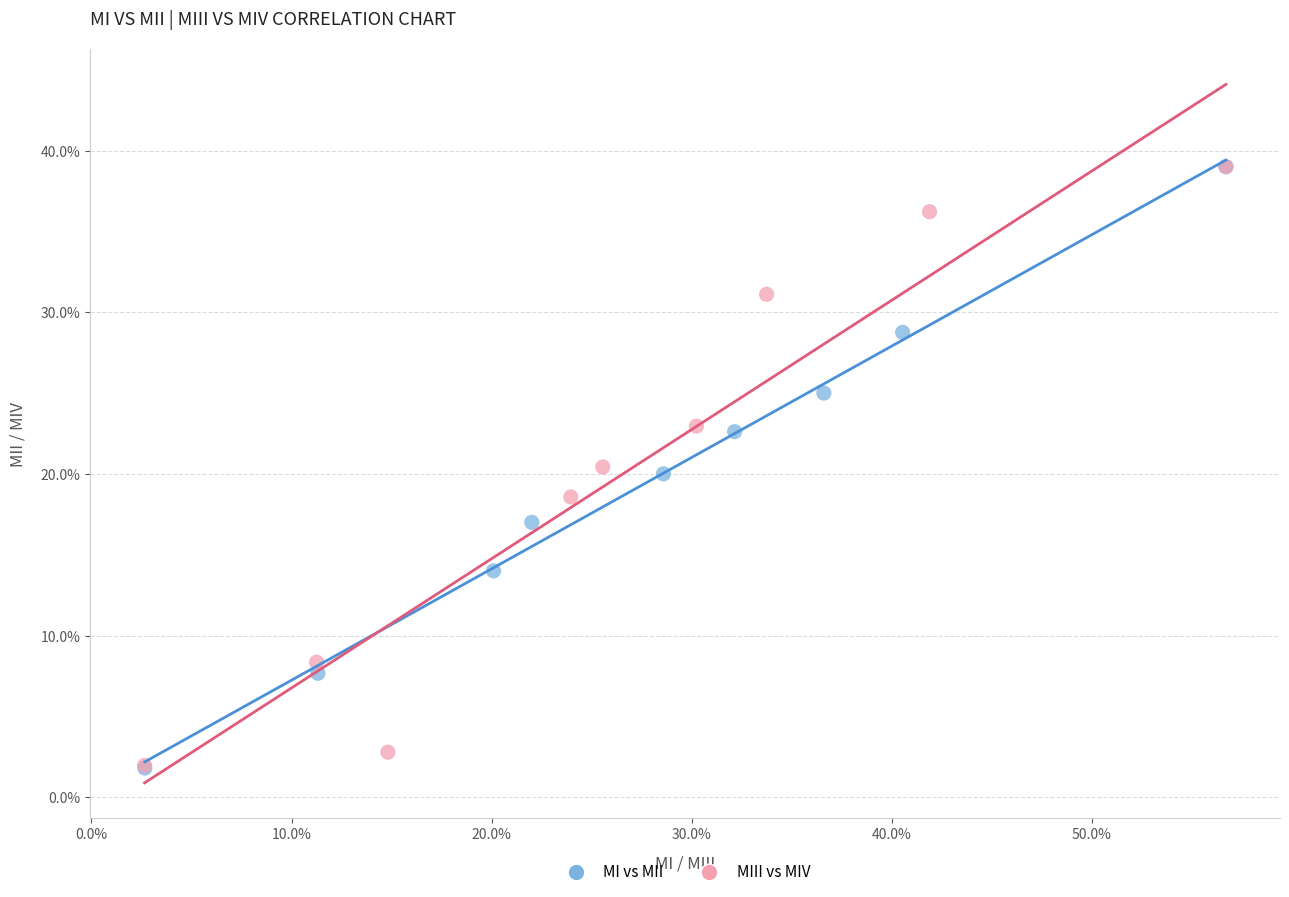

Which series has the widest spread of Y values?

MI vs MII